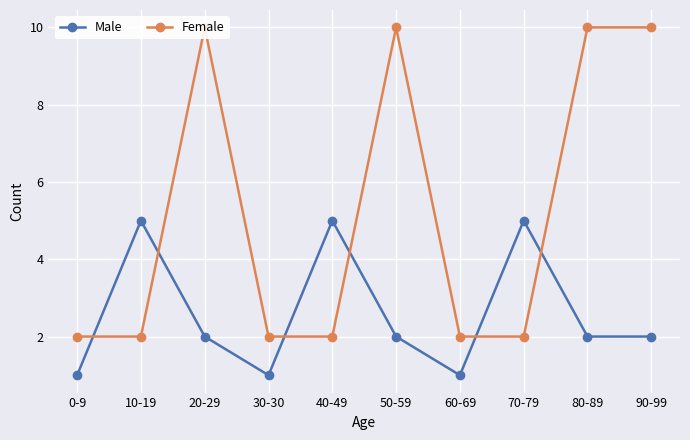

True or false: Male and Female intersect in this chart.

True